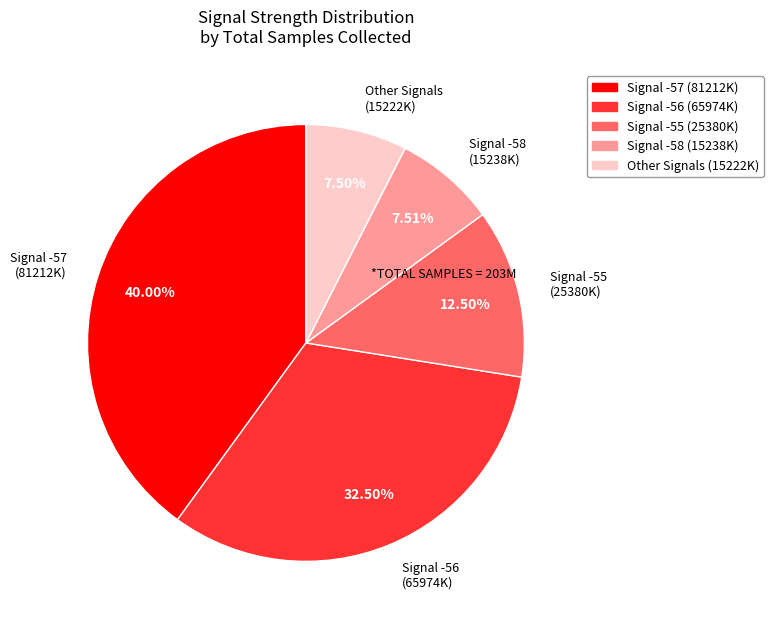

Do Signal -56 (65974K) and Signal -57 (81212K) together represent more than half of the pie?

Yes